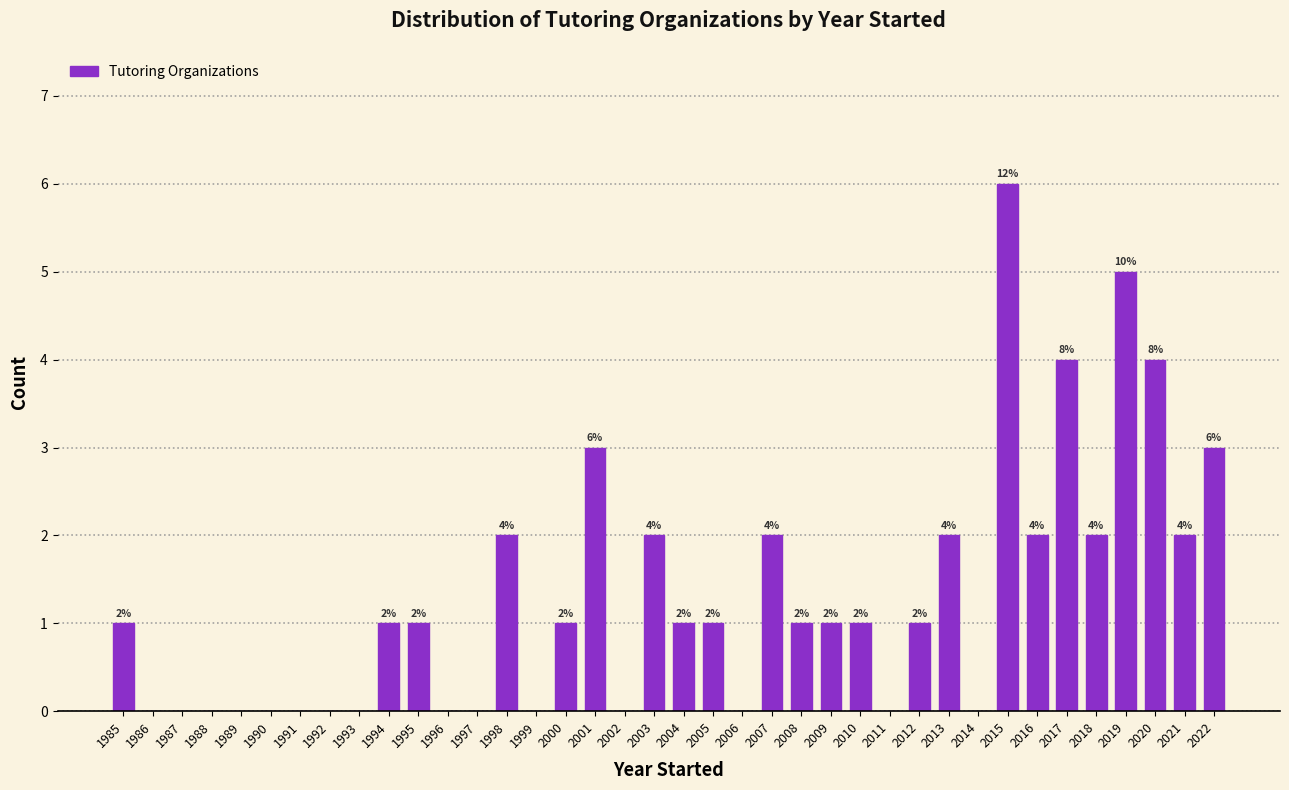

Reading left to right, transcribe all the data shown in this chart.

1985=1	1986=0	1987=0	1988=0	1989=0	1990=0	1991=0	1992=0	1993=0	1994=1	1995=1	1996=0	1997=0	1998=2	1999=0	2000=1	2001=3	2002=0	2003=2	2004=1	2005=1	2006=0	2007=2	2008=1	2009=1	2010=1	2011=0	2012=1	2013=2	2014=0	2015=6	2016=2	2017=4	2018=2	2019=5	2020=4	2021=2	2022=3